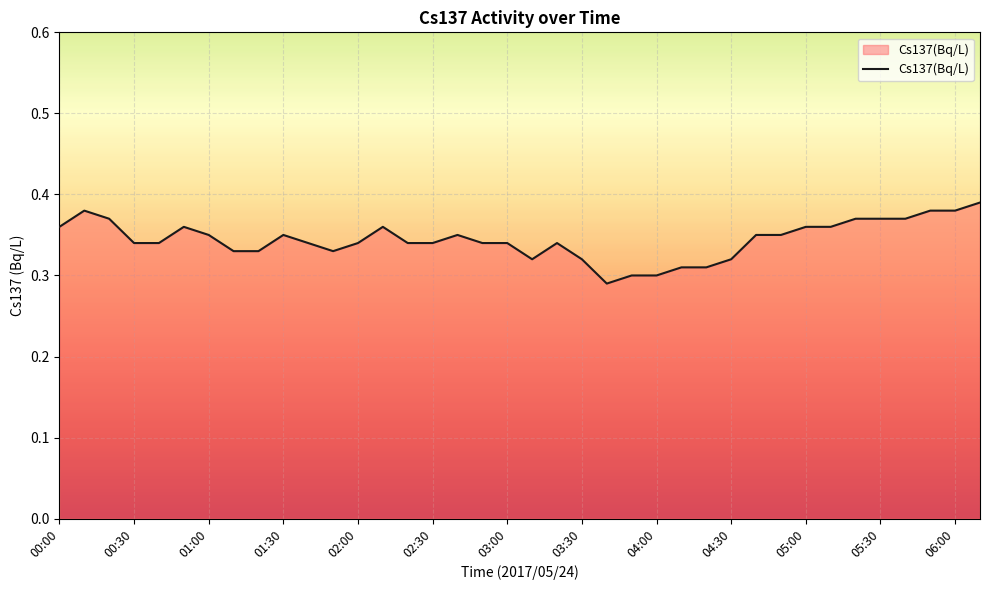

Does the chart have visible grid lines?

Yes